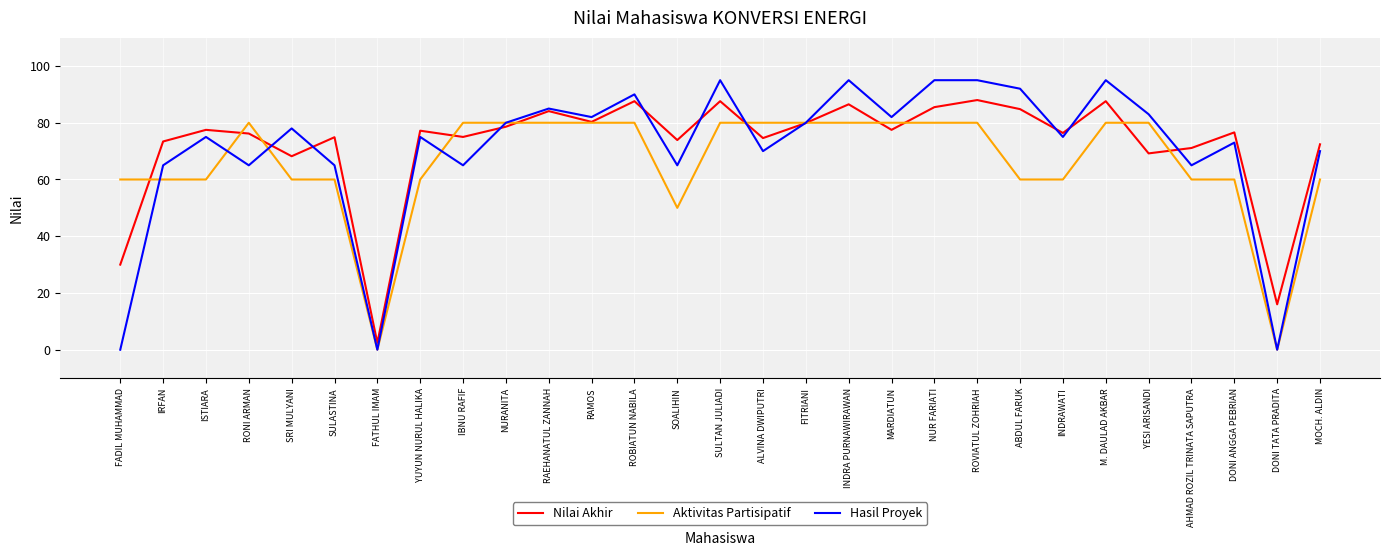

What is the highest value of the Aktivitas Partisipatif series?

80.0